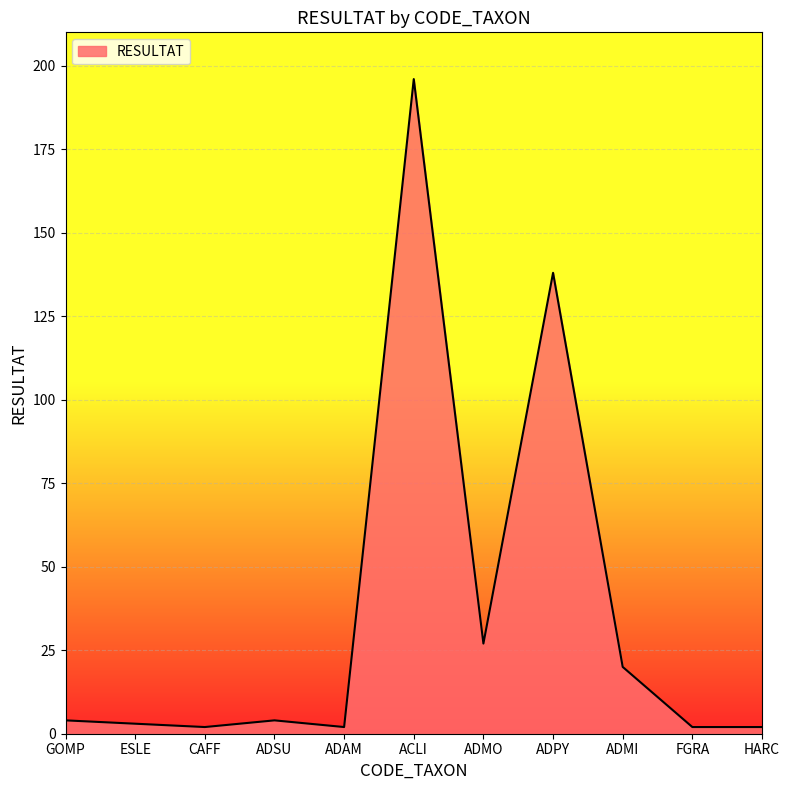

Between ADMI and ADMO, which is larger?

ADMO